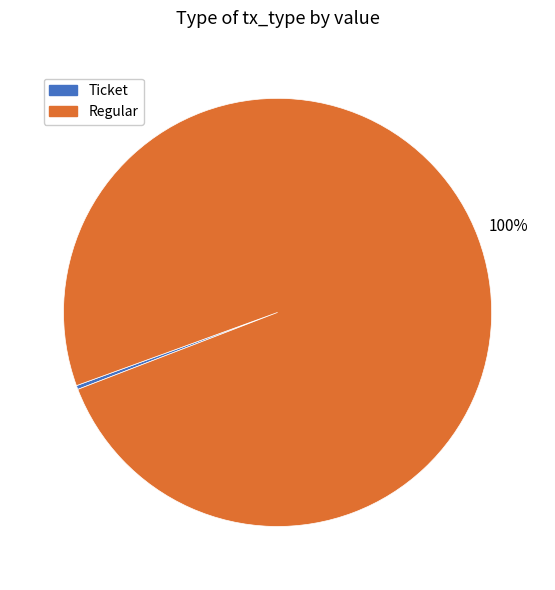

Combined, do Regular and Ticket account for over 50%?

Yes